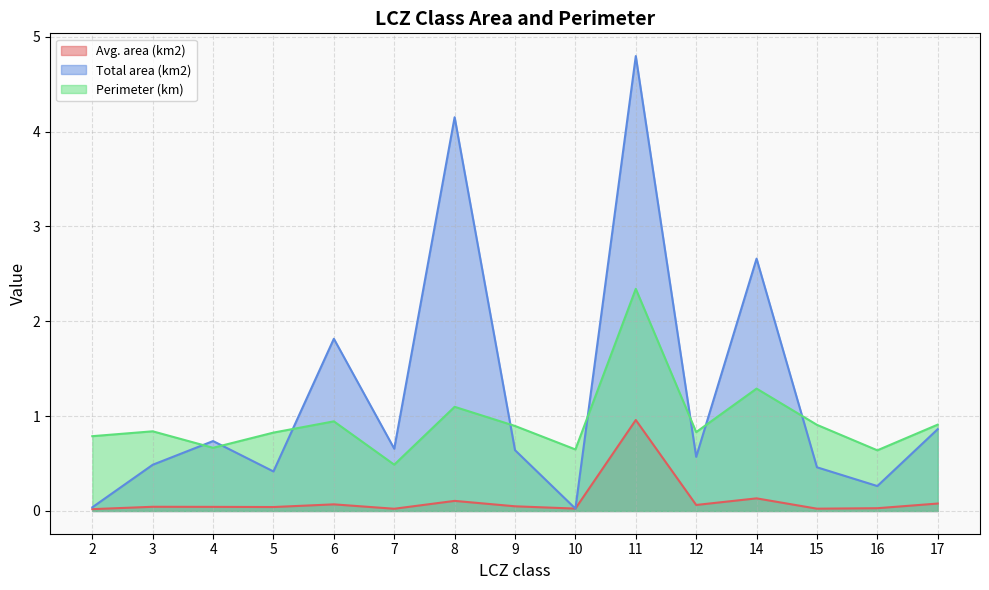

What is the spread (max minus min) of values at 7?

0.6